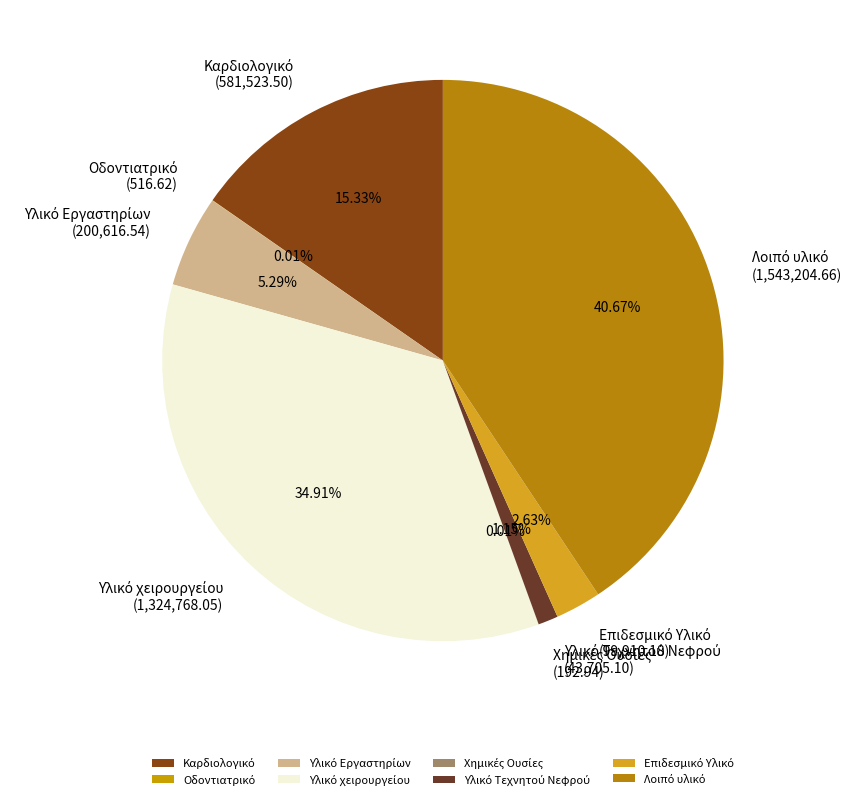

Is there a majority slice in this chart?

No